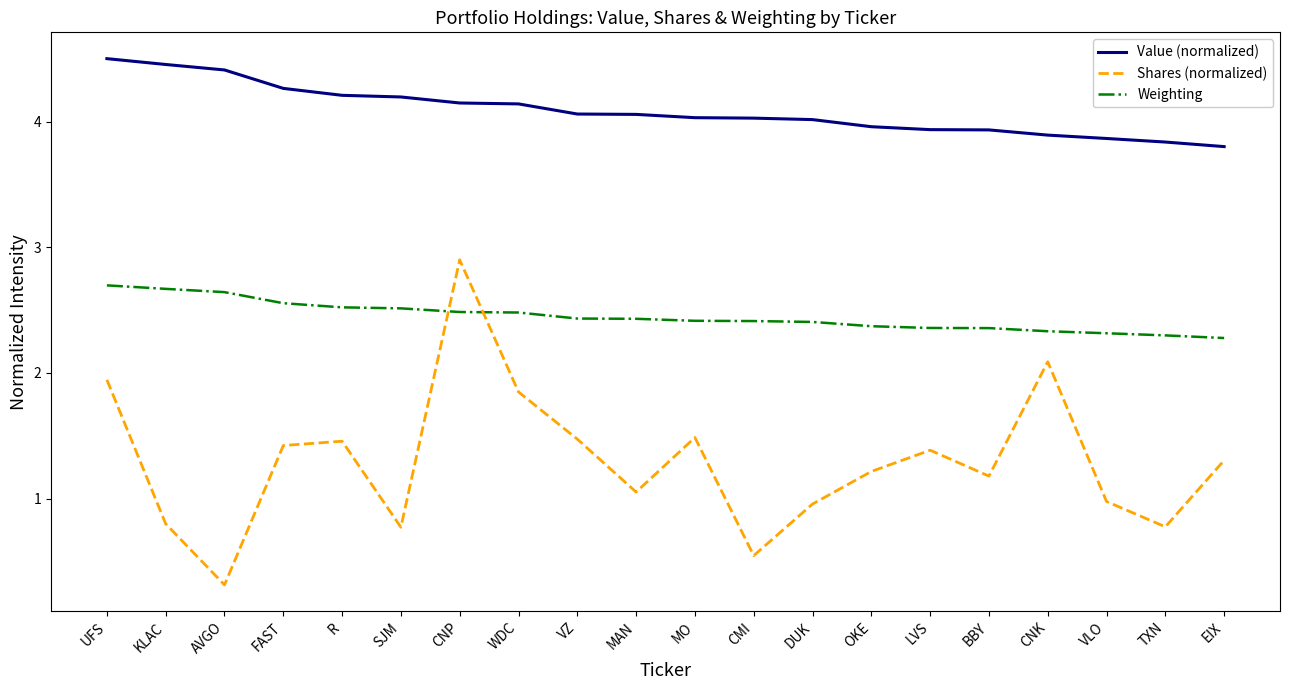

At SJM, list the series in order from largest to smallest.

Value (normalized), Weighting, Shares (normalized)